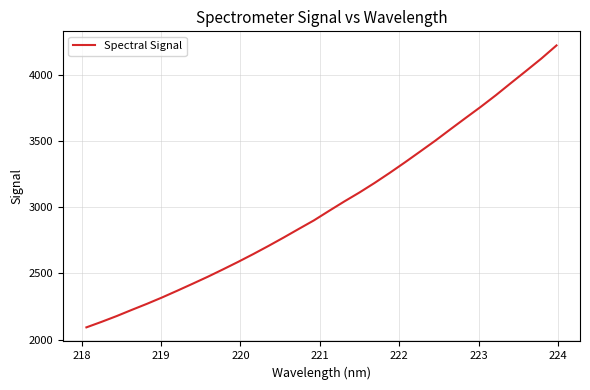

What is the smallest value displayed?

2093.6